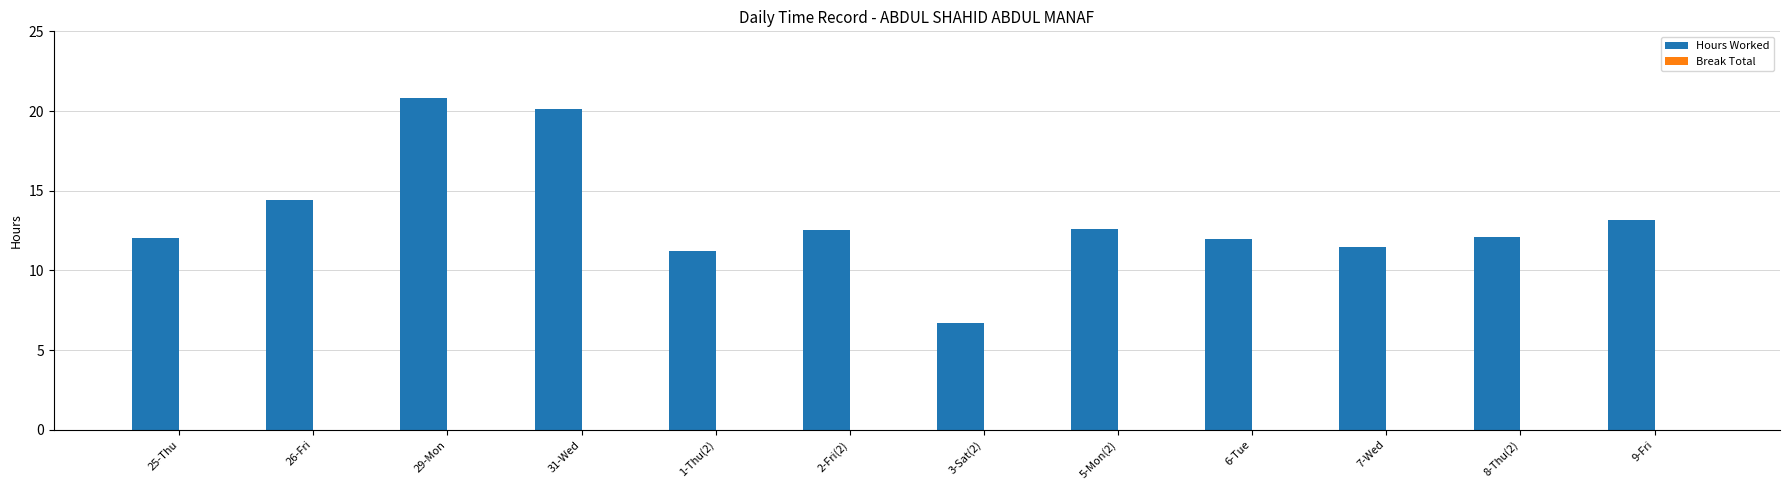

What value does the data have at 31-Wed?

20.1